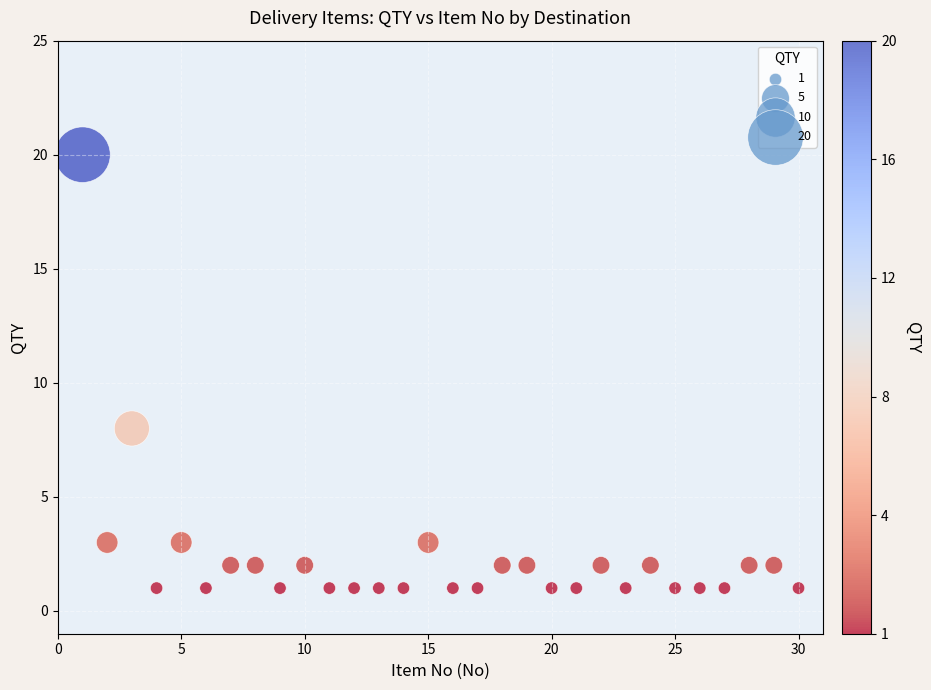

What is the range of X values (max minus min)?

29